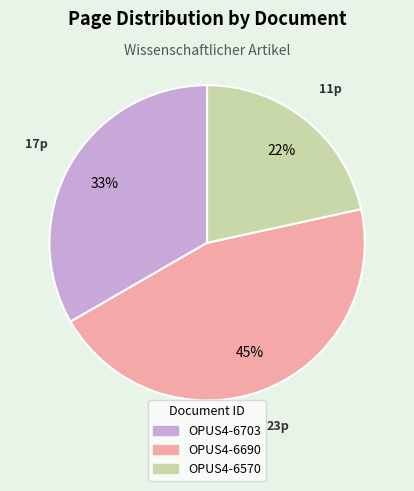

What is the largest slice in the pie chart?

OPUS4-6690